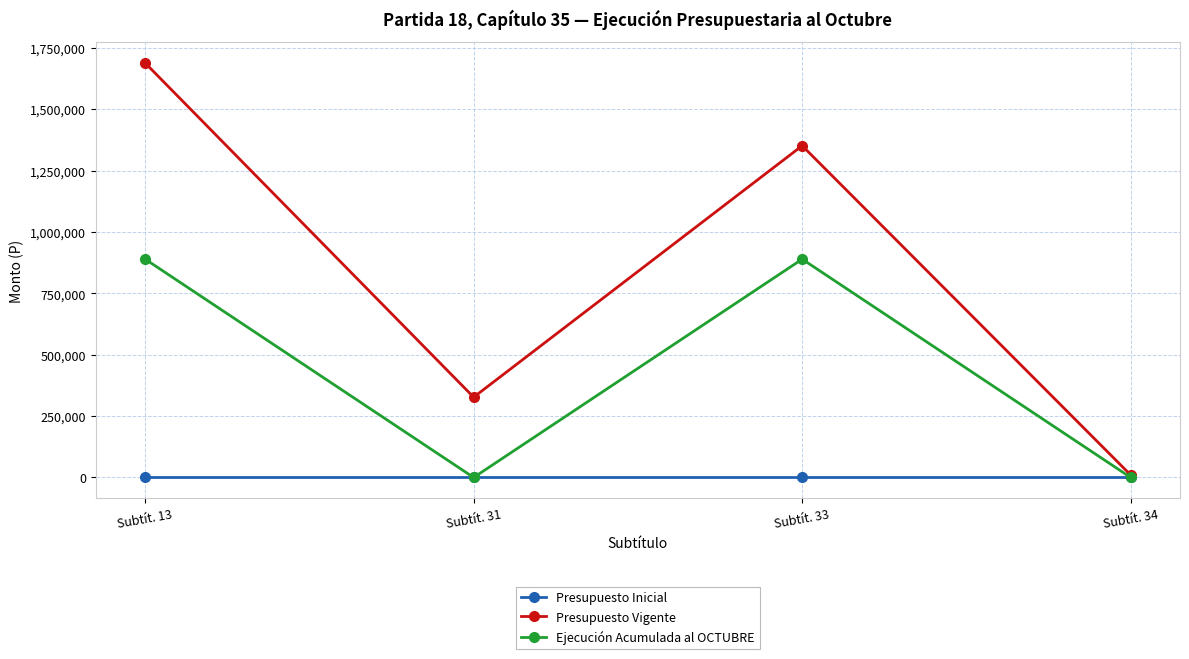

Where is the first local minimum for Ejecución Acumulada al OCTUBRE?

Subtít. 31